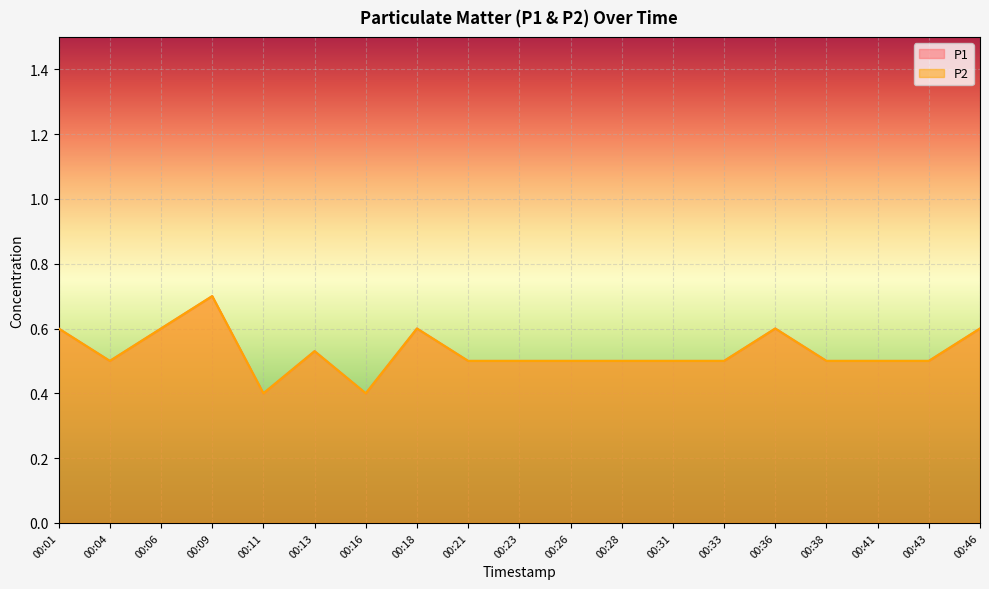

Which series changed the most between 00:04 and 00:33?

P1